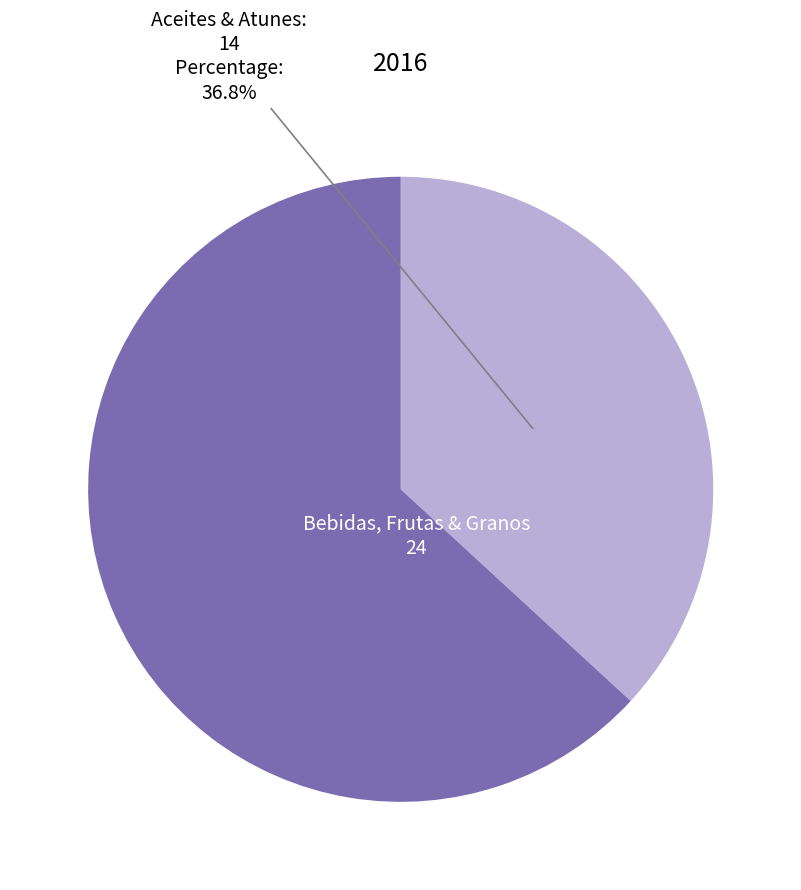

To the nearest percent, what is the average slice percentage?

50%